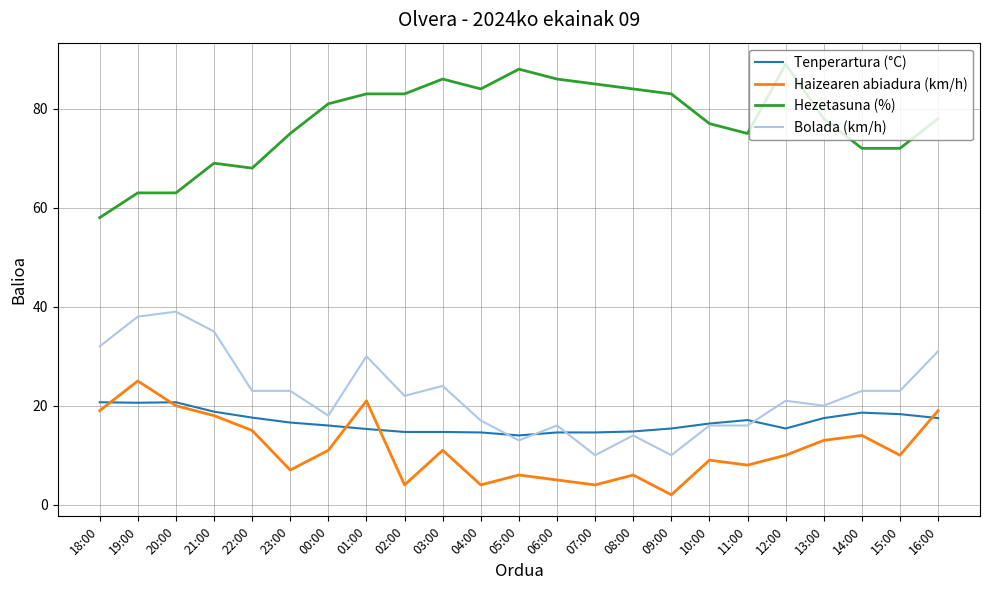

True or false: Bolada (km/h) and Hezetasuna (%) intersect in this chart.

False